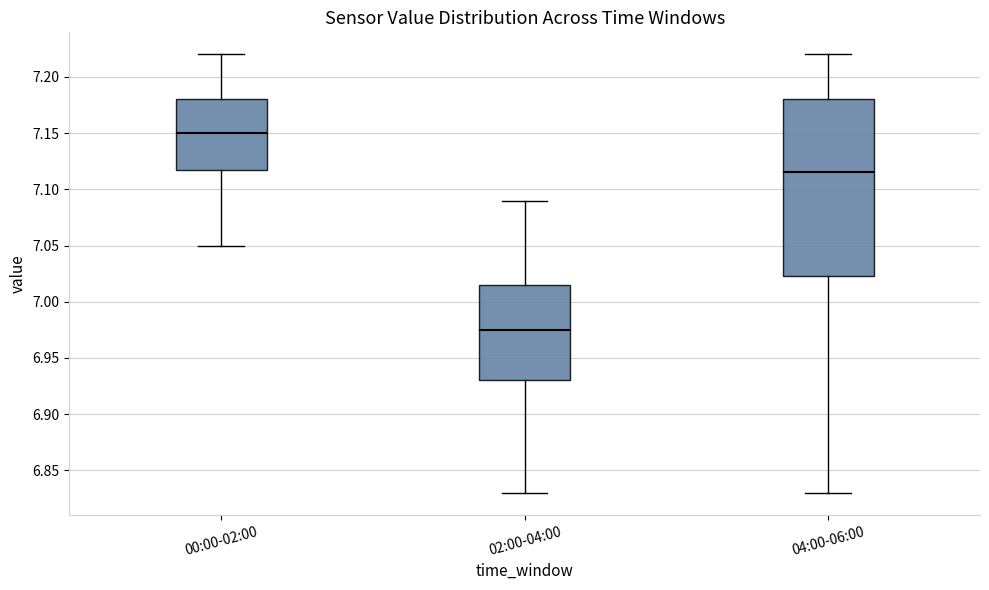

Reading left to right, transcribe this box plot: for each box, give where its median line is, the range the box spans, and where its two whiskers end, as read against the y-axis. The values are not printed on the chart, so give them approximately, as read against the axis.

00:00-02:00: median 7.150, box 7.120 to 7.180, whiskers 7.050 to 7.220
02:00-04:00: median 6.975, box 6.930 to 7.015, whiskers 6.830 to 7.090
04:00-06:00: median 7.115, box 7.025 to 7.180, whiskers 6.830 to 7.220